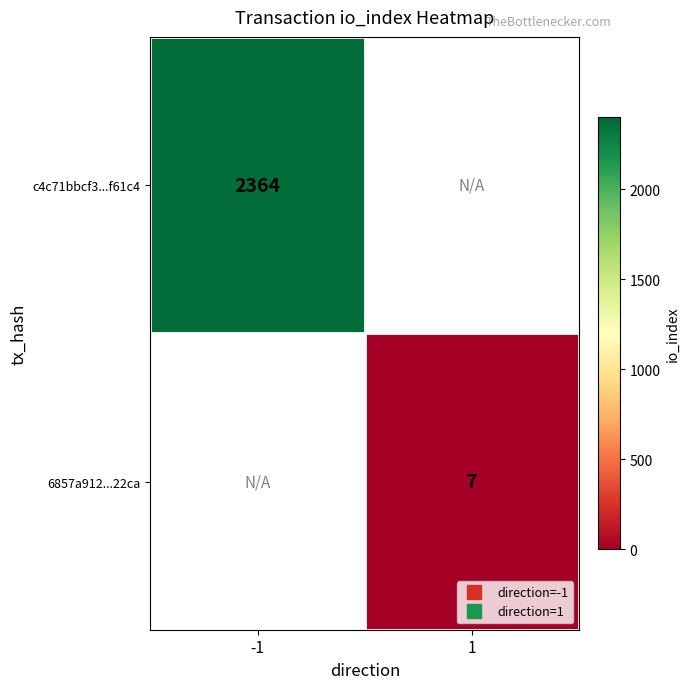

List the series in order of their peak value, highest first.

c4c71bbcf3...f61c4, 6857a912...22ca